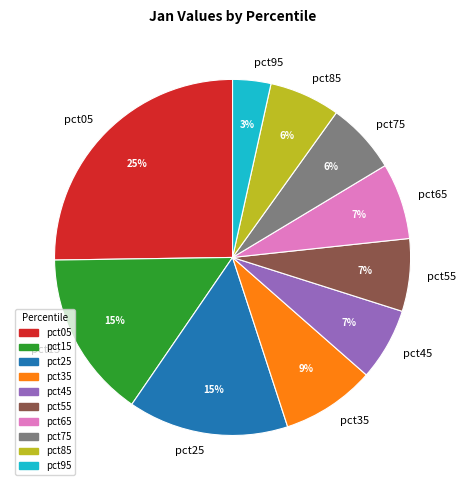

Combined, do pct55 and pct65 account for over 50%?

No